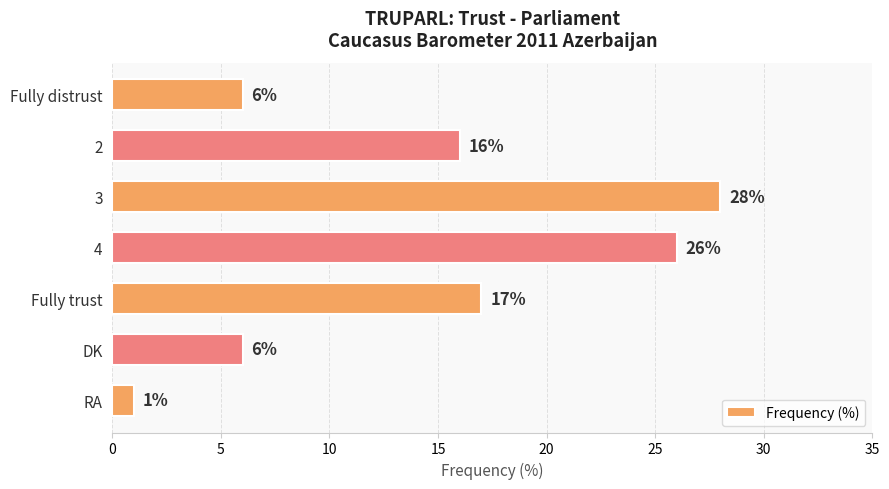

Reading bottom to top, list all the values displayed in this chart.

RA=1	DK=6	Fully trust=17	4=26	3=28	2=16	Fully distrust=6